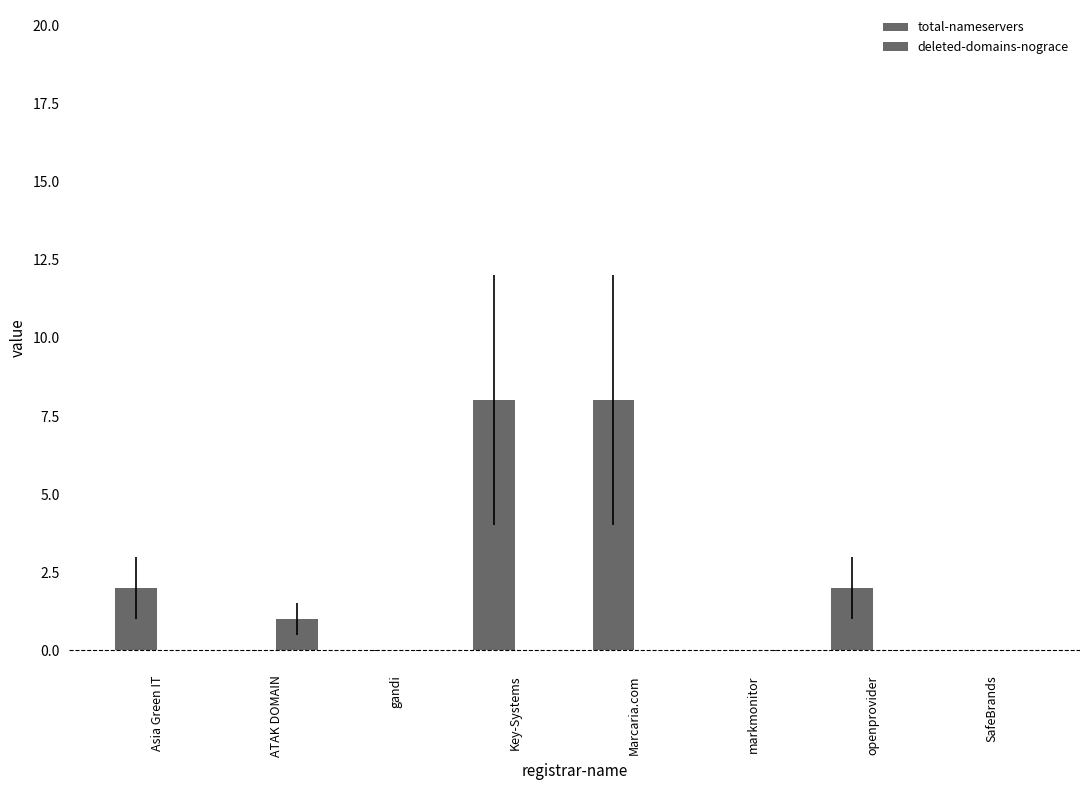

How many groups of bars are there?

8